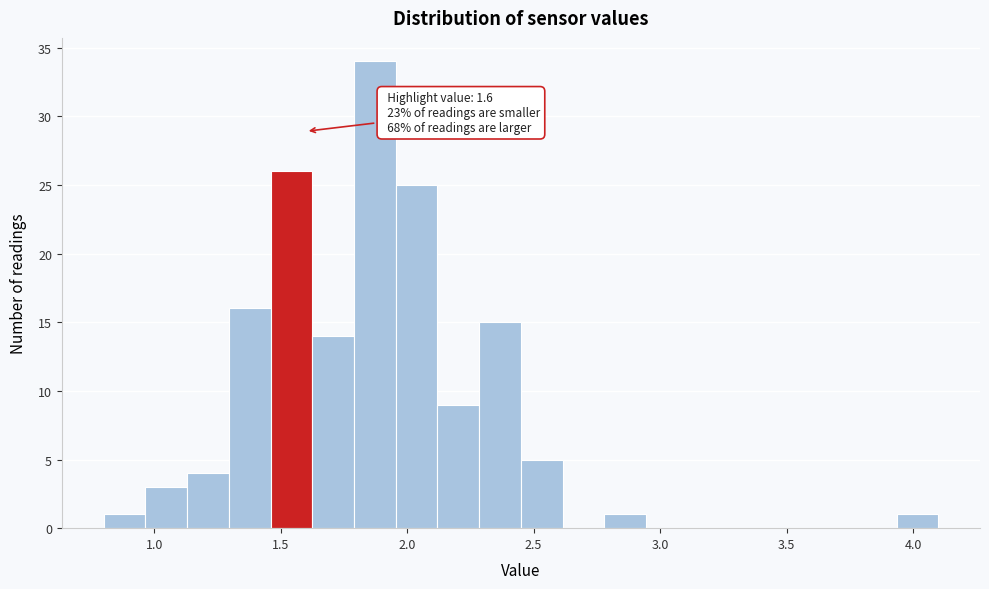

Around what value on the x-axis is the tallest bar? Give the approximate position of its centre, as read against the axis.

1.85